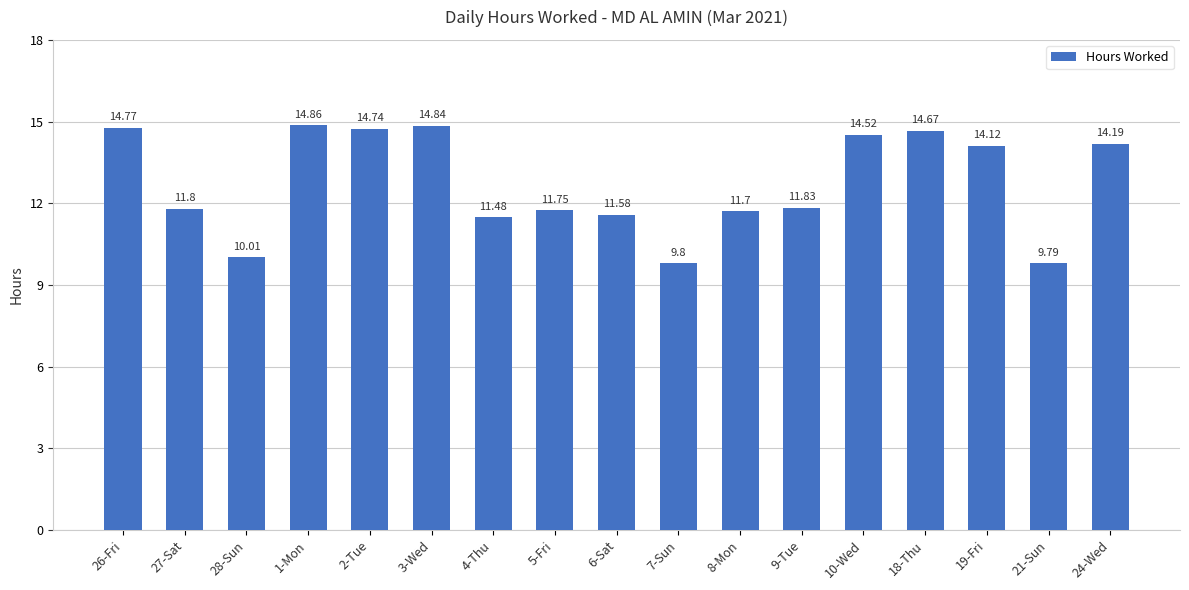

The chart shows a value of 21.8 at 3-Wed. True or false?

False